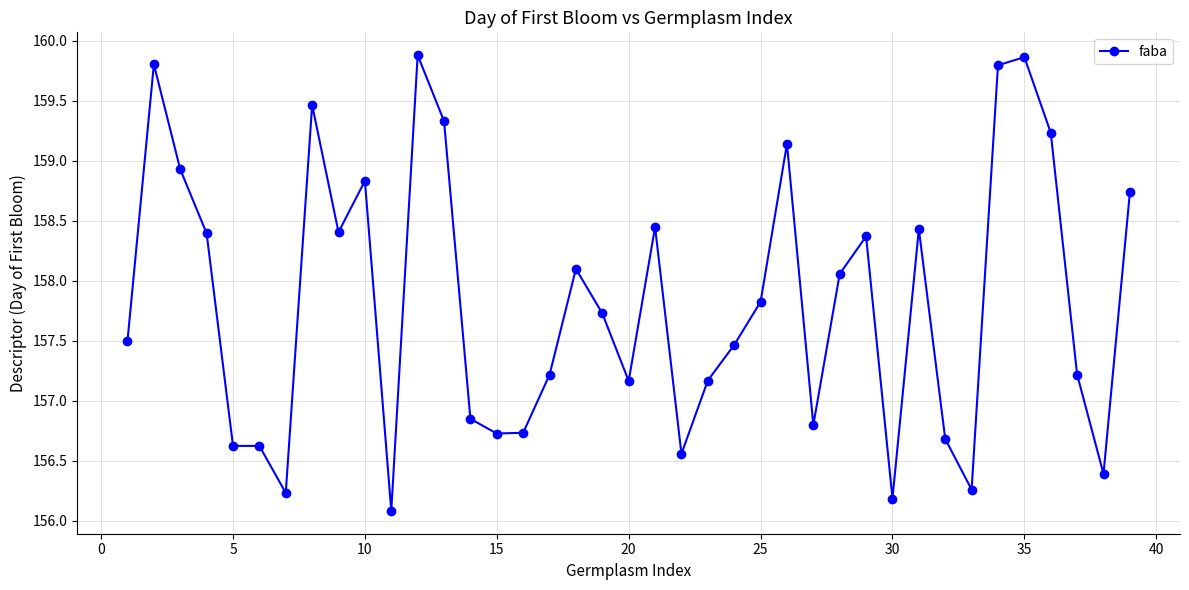

What is the minimum value shown in the chart?

156.1